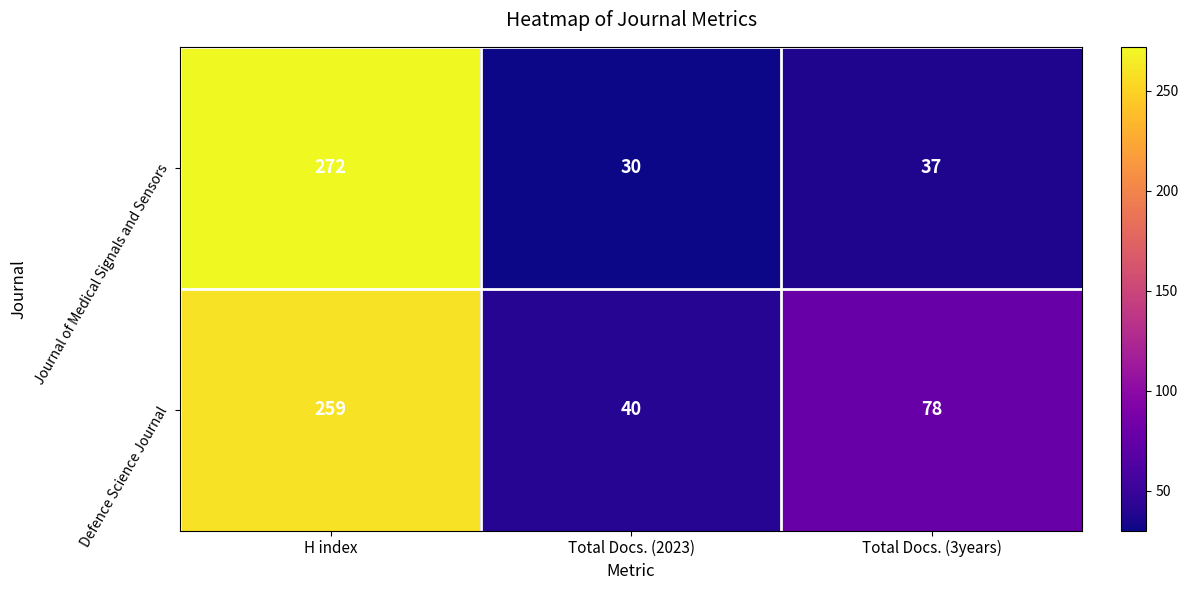

What is the difference between the Journal of Medical Signals and Sensors values at Total Docs. (2023) and Total Docs. (3years)?

7